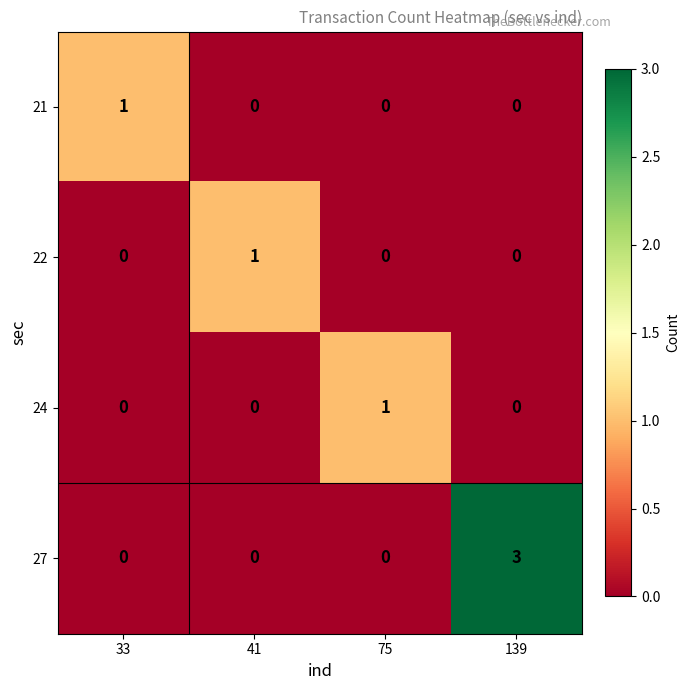

The 27 series shows 0 at 41. True or false?

True